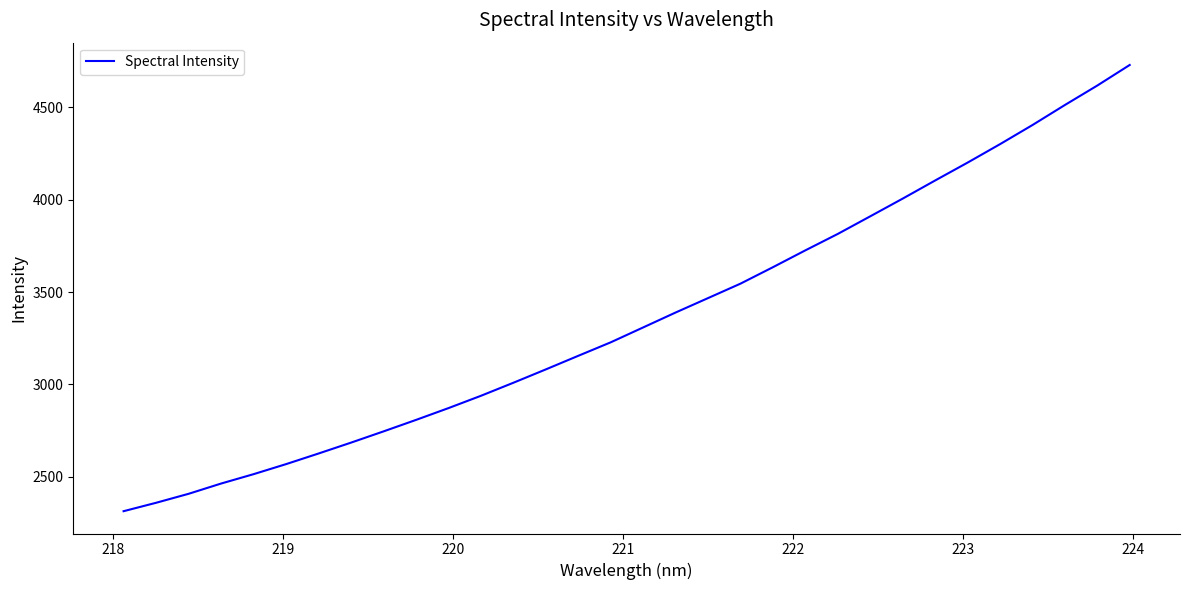

What is the difference between the maximum and minimum values?

2415.5